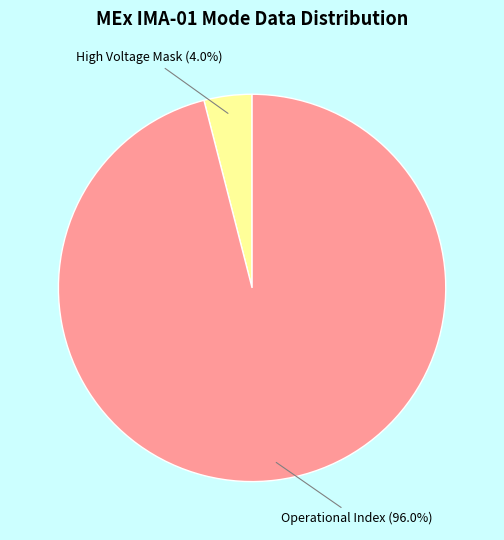

Is there a majority slice in this chart?

Yes